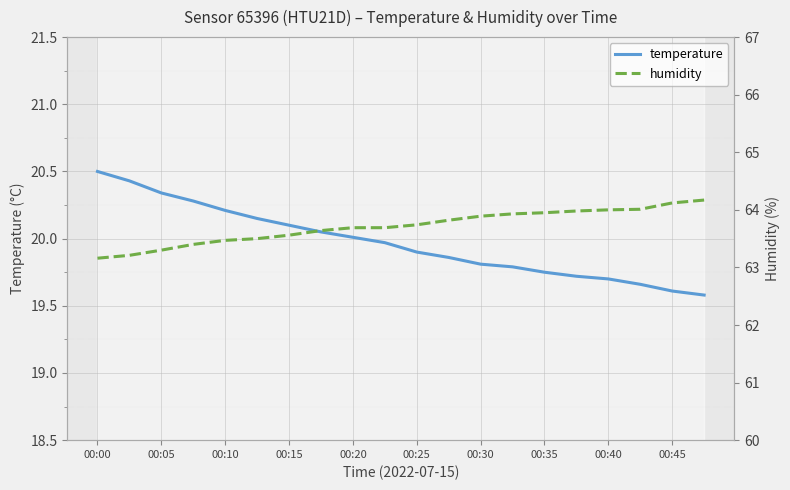

At which category is the sum across all series the highest?

19